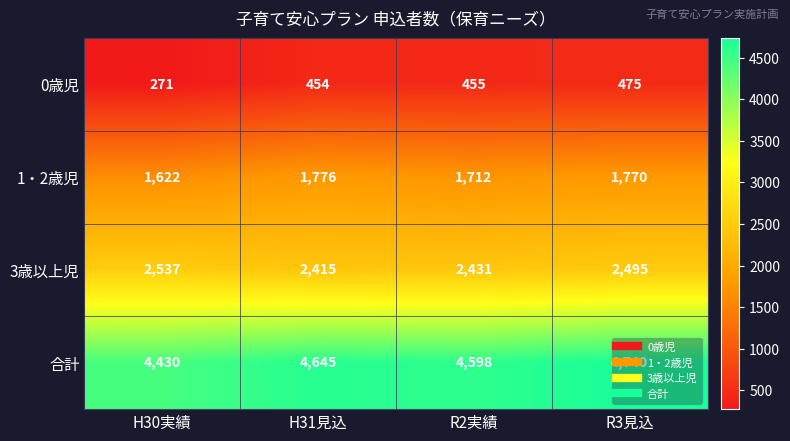

Which label corresponds to the largest value in the chart?

R3見込